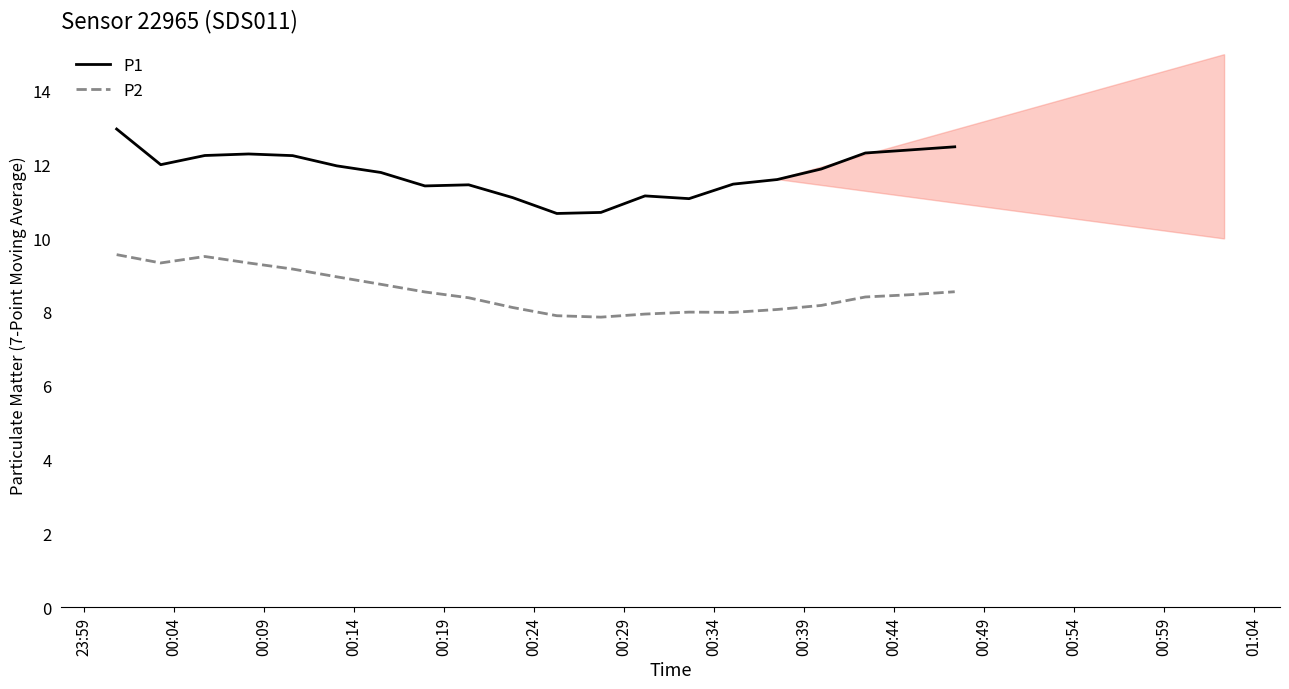

What is the minimum value shown in the chart?

7.9